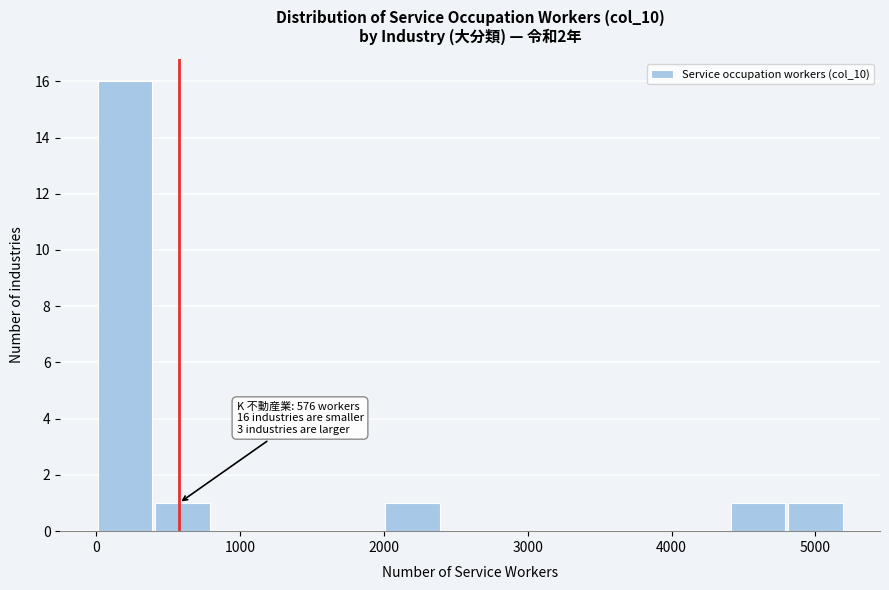

Which range on the x-axis has the tallest bar?

0 to 400